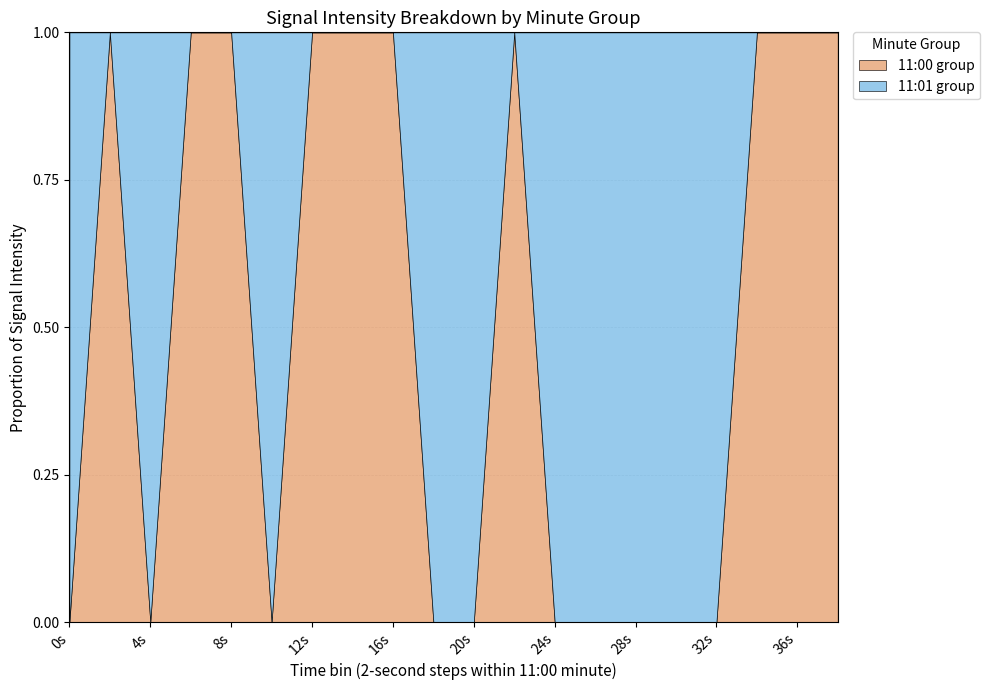

What are all the series names shown in the legend?

11:00 group, 11:01 group